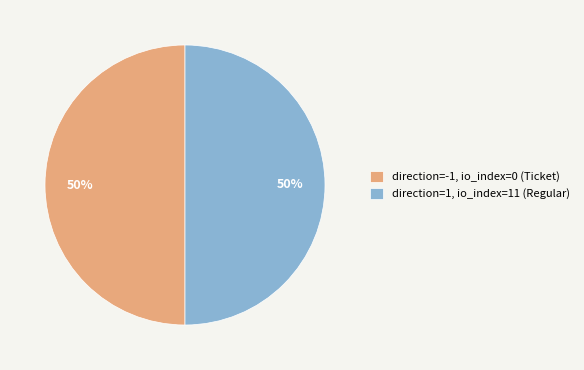

To the nearest percent, what percentage of the pie is direction=1, io_index=11 (Regular)?

50%